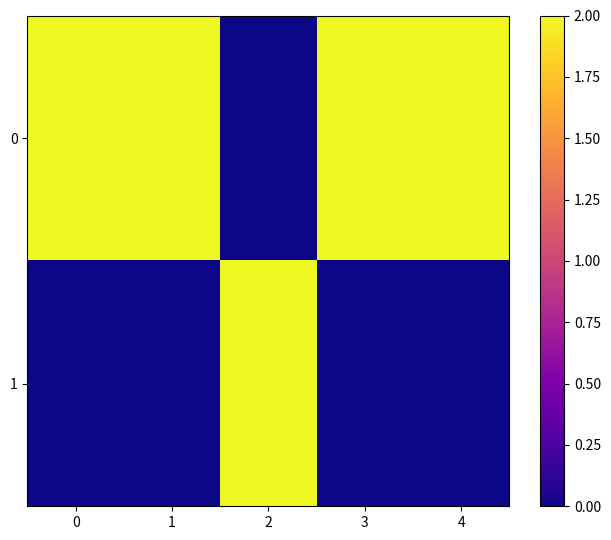

How many series are shown in this chart?

2